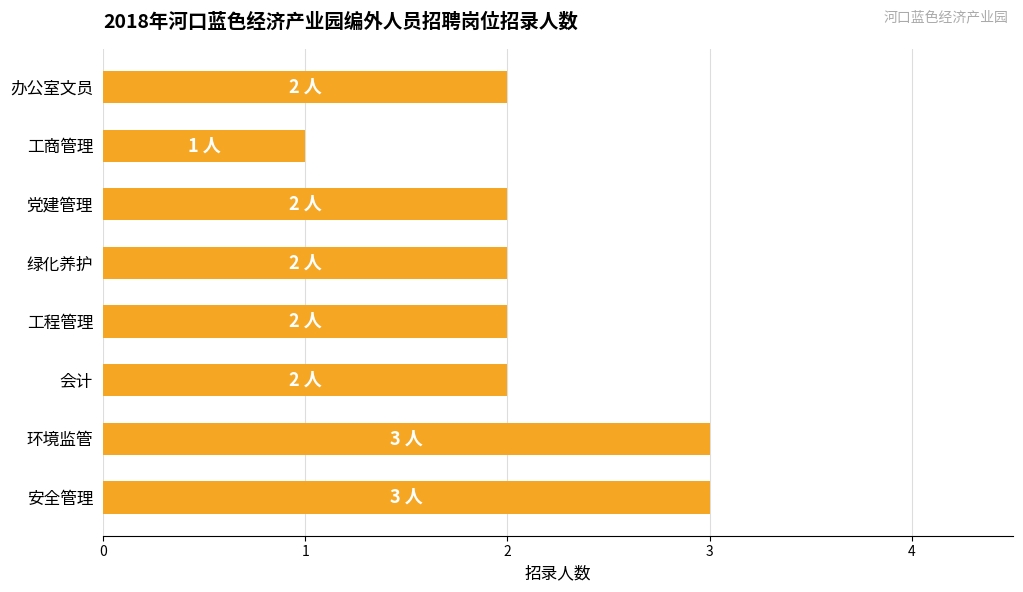

Between 办公室文员 and 安全管理, which is larger?

安全管理